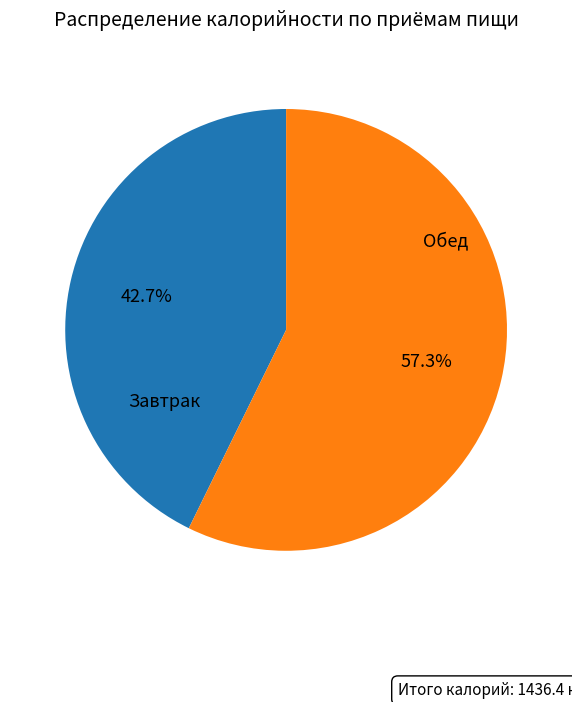

Is there any slice that represents more than half of the pie?

Yes